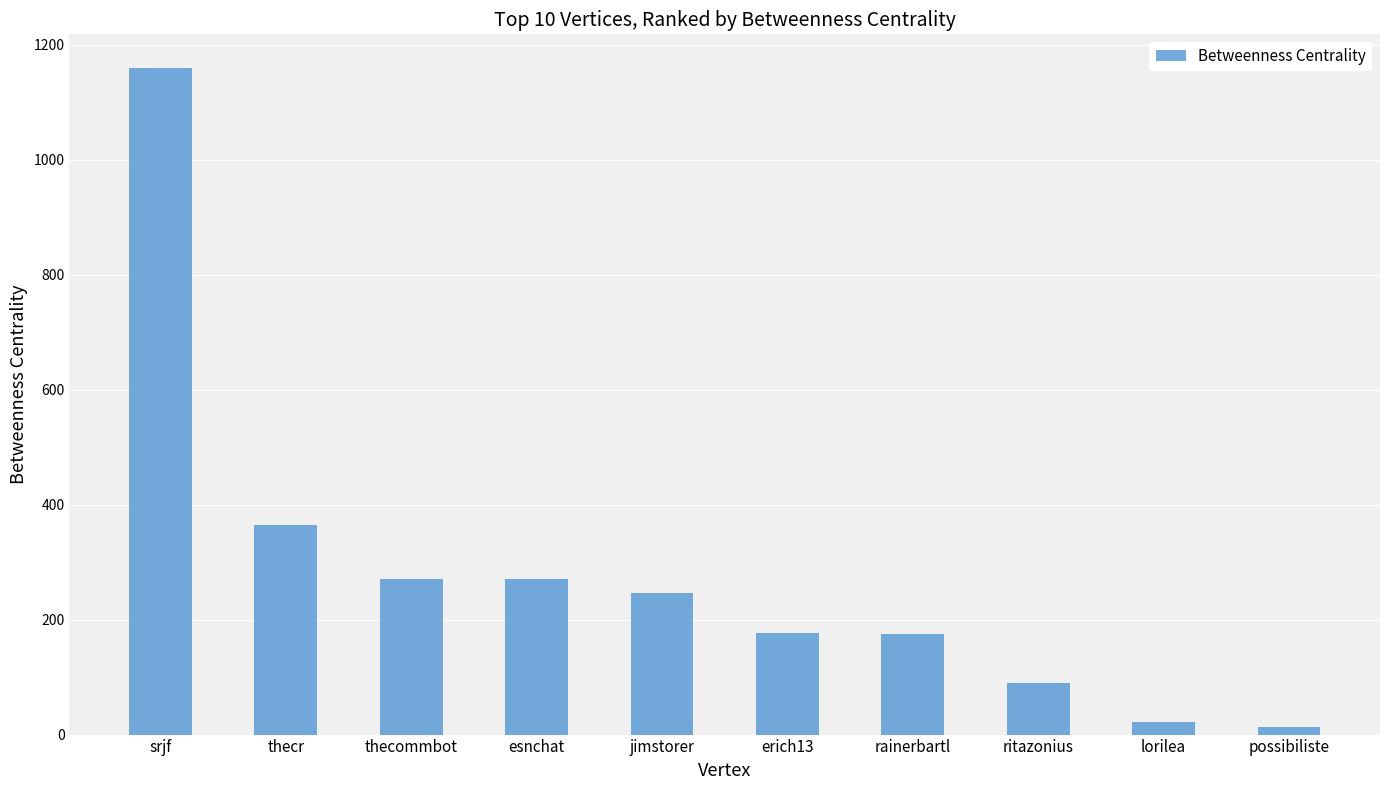

What is the value of the 2nd bar from the left?

364.6